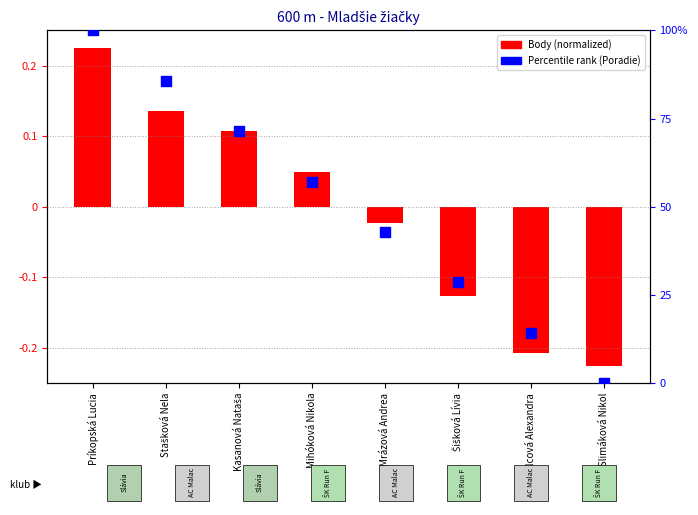

Which has a higher value, Príkopská Lucia or Šišková Lívia?

Príkopská Lucia